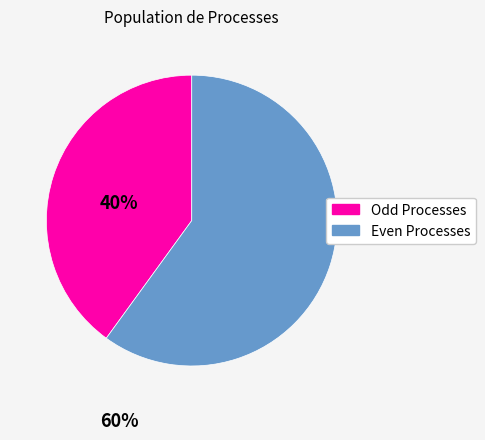

Which slice is the largest?

Even Processes